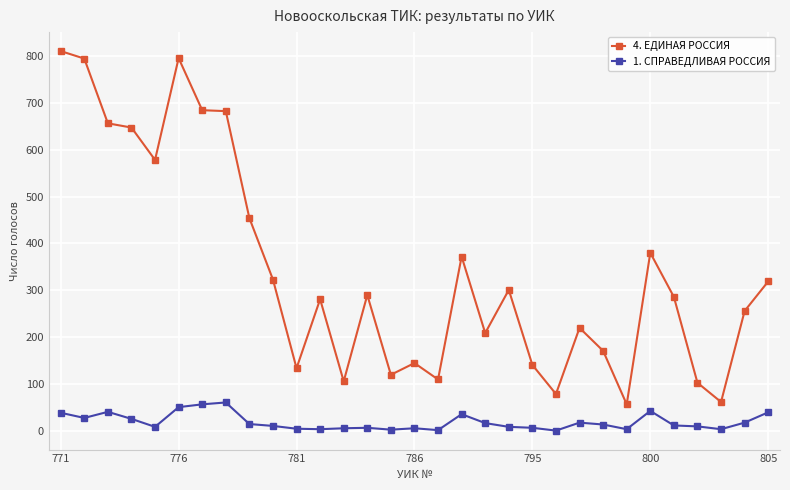

Which series has the largest range (max minus min)?

4. ЕДИНАЯ РОССИЯ